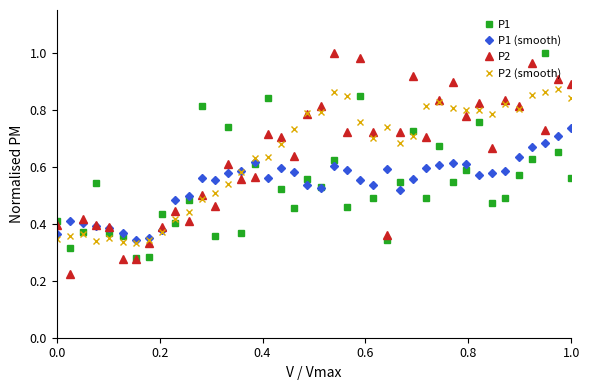

True or false: P2 has more than 2 interior local peaks.

True